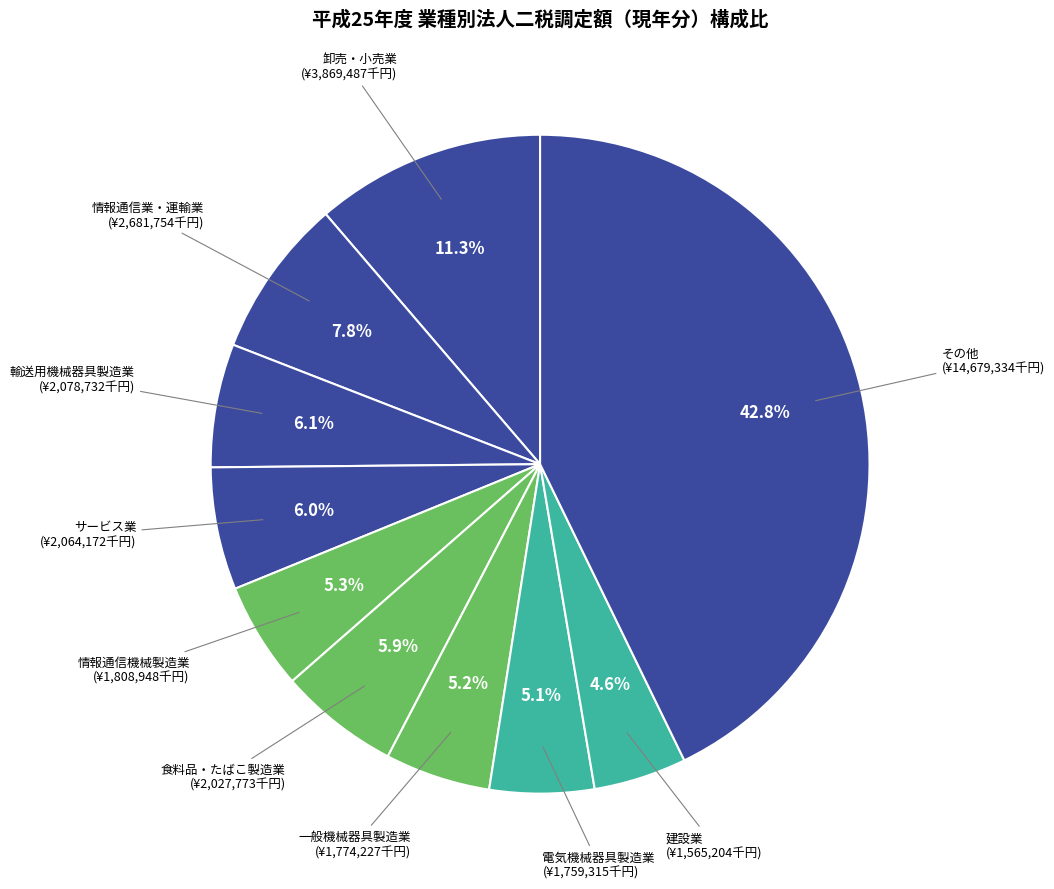

How many slices are in this pie chart?

10